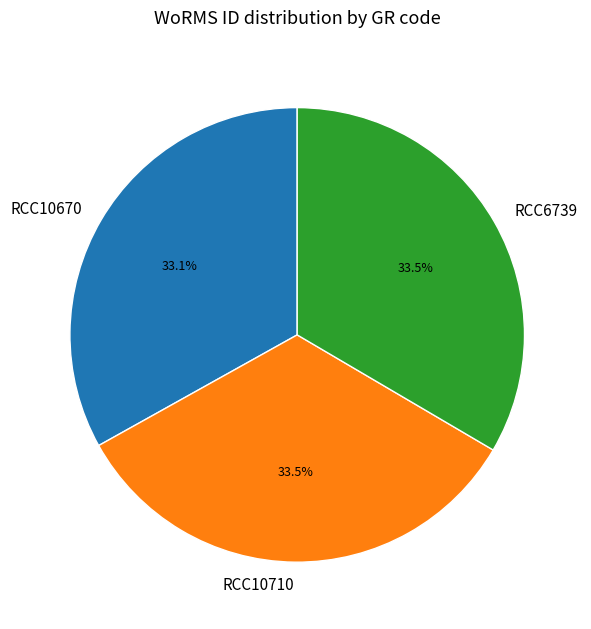

Count the number of slices in the pie.

3